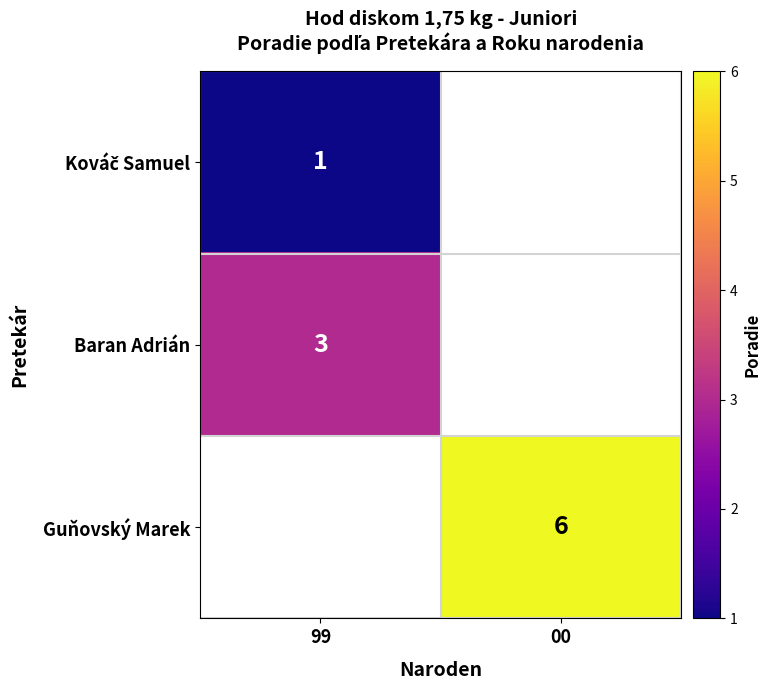

The Guňovský Marek series shows 8.4 at 00. True or false?

False